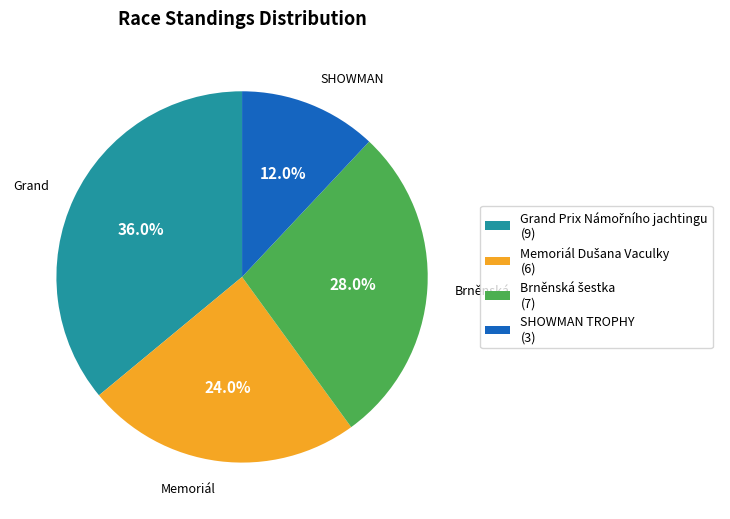

Which category has the smallest portion of the pie?

SHOWMAN TROPHY